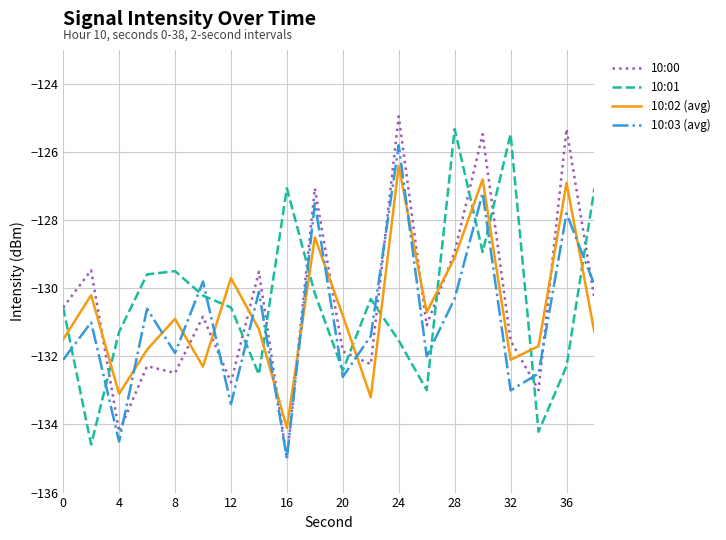

Which series has the widest spread of values?

10:00